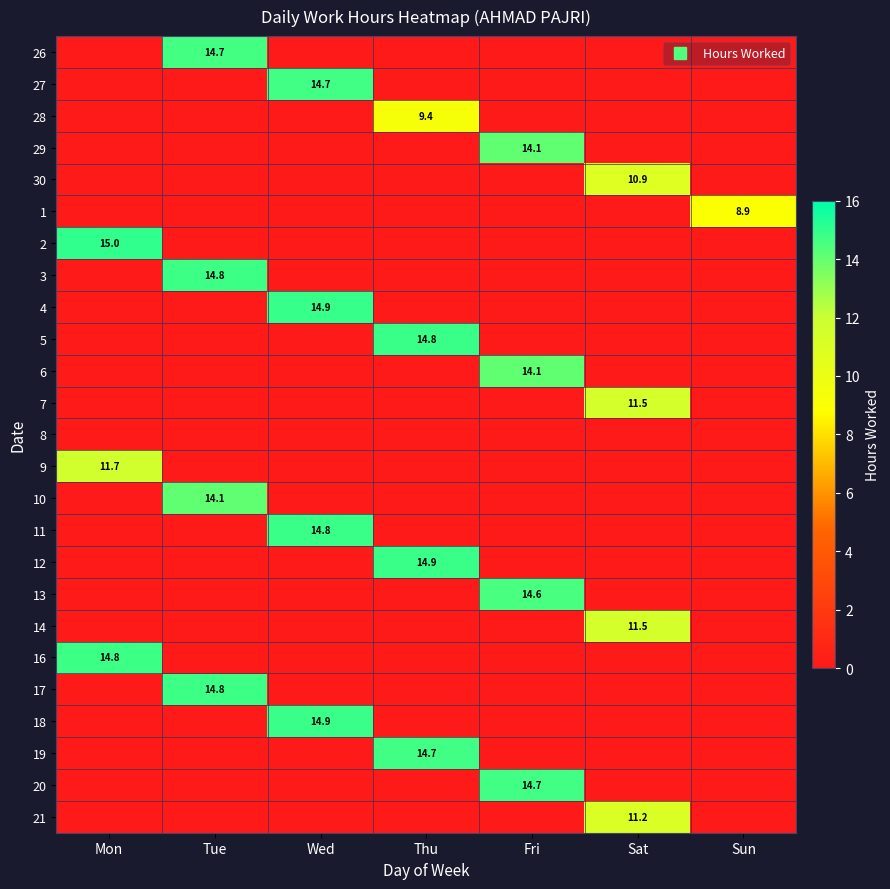

How many values in the 5 series exceed 0?

1